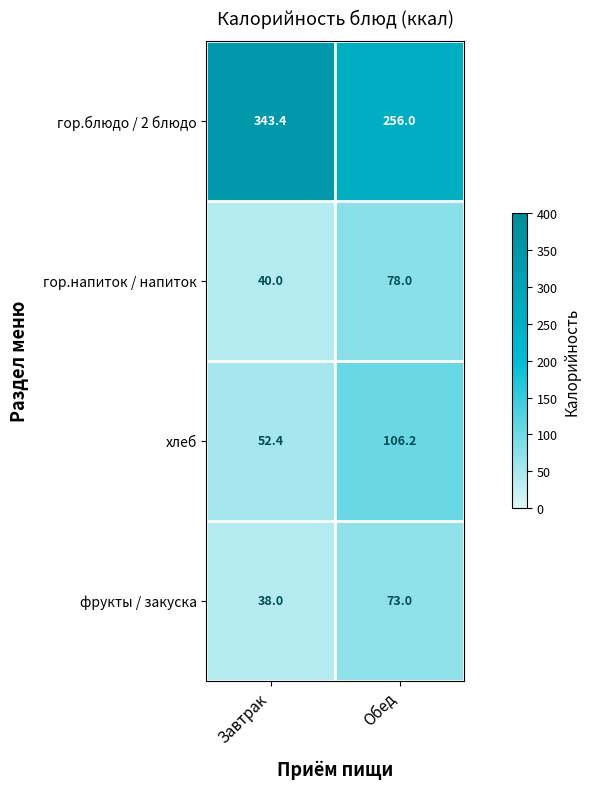

What is the minimum value shown in the chart?

38.0